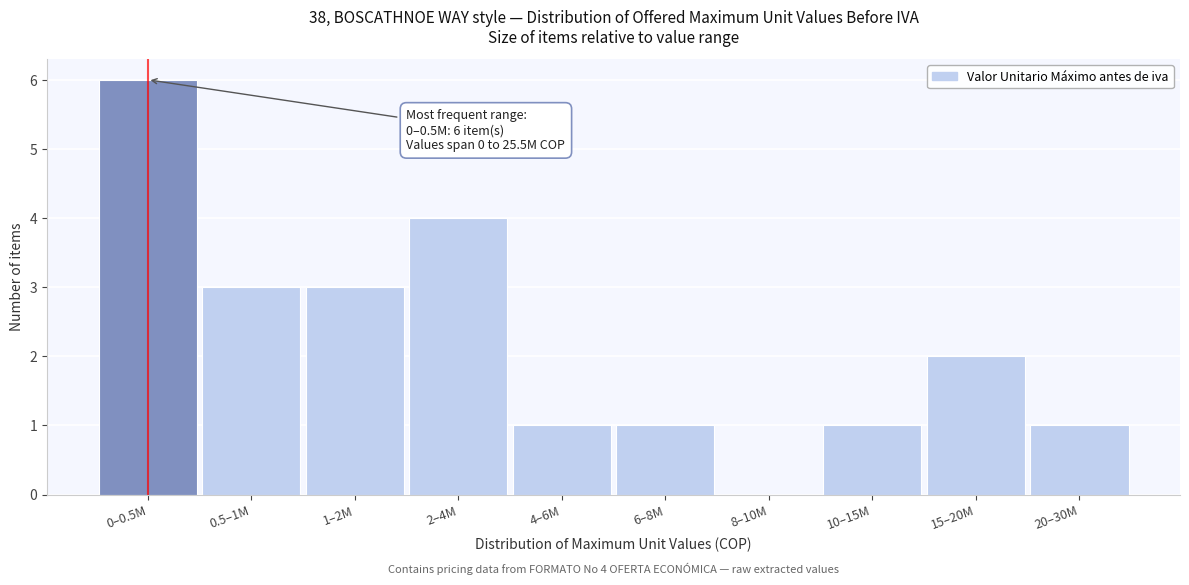

Reading left to right, what are all the values shown in this chart?

0–0.5M=6	0.5–1M=3	1–2M=3	2–4M=4	4–6M=1	6–8M=1	8–10M=0	10–15M=1	15–20M=2	20–30M=1